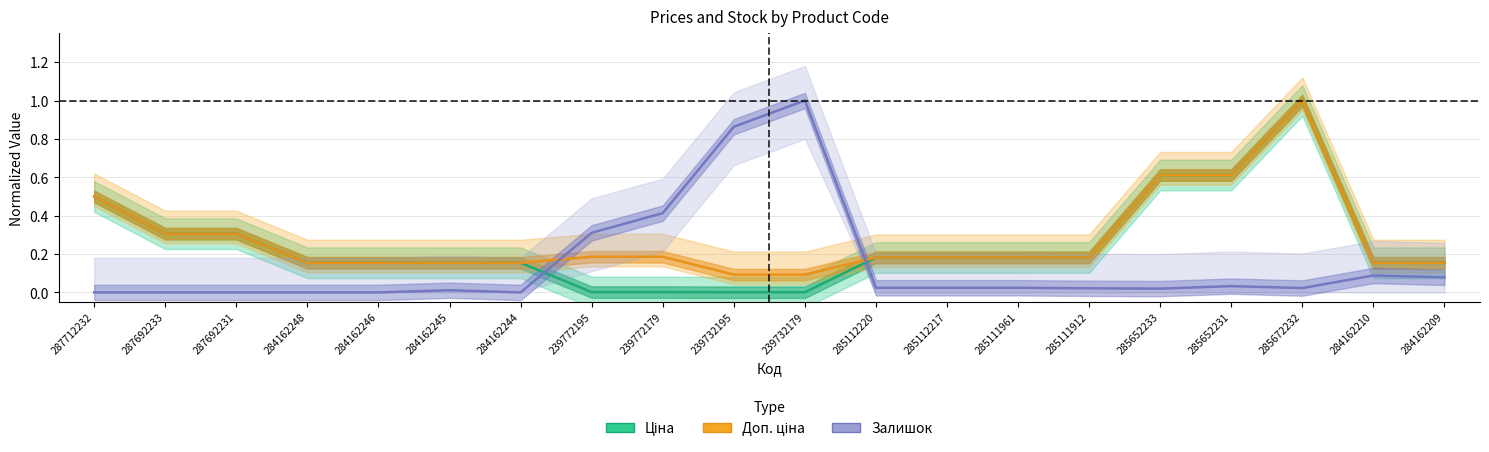

At how many categories does at least one series exceed 0?

20